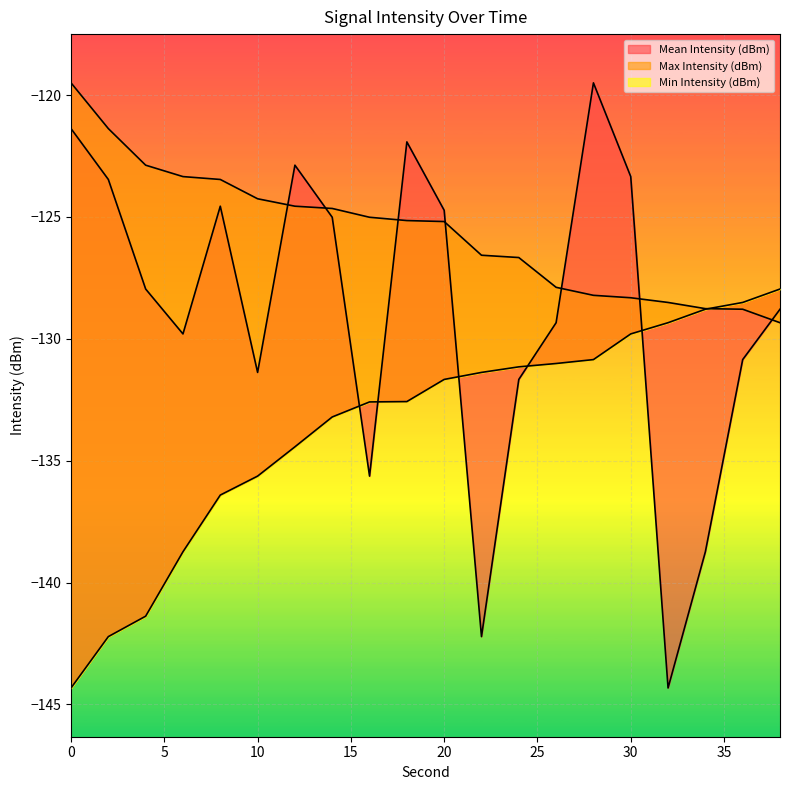

True or false: Min Intensity (dBm) has more than 1 points higher than both neighbors.

False